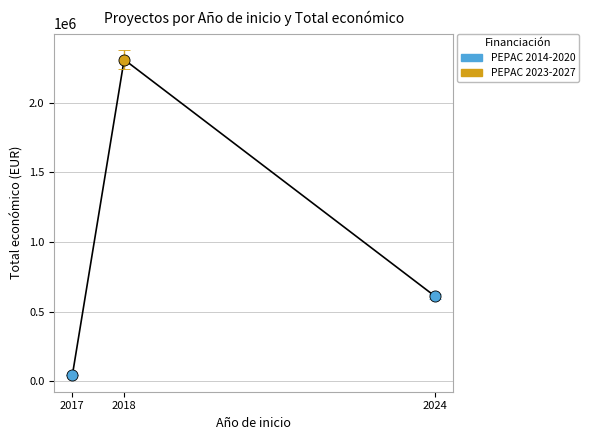

Rank the categories by value from highest to lowest.

2018, 2024, 2017